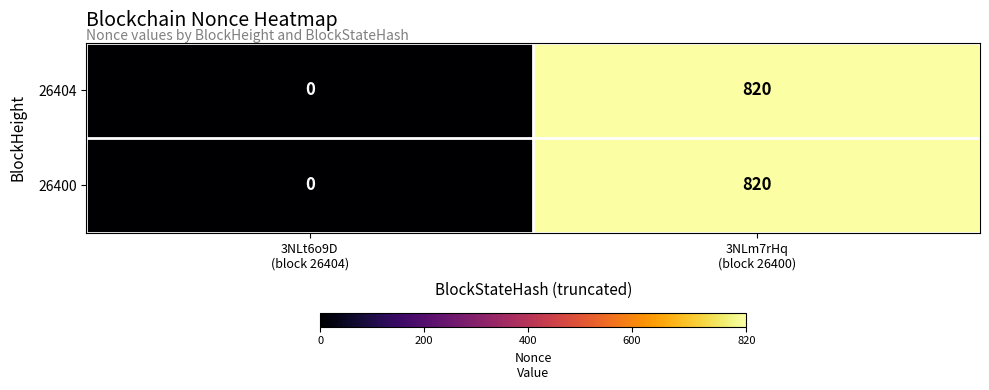

How many data points in 26404 are less than 820?

1